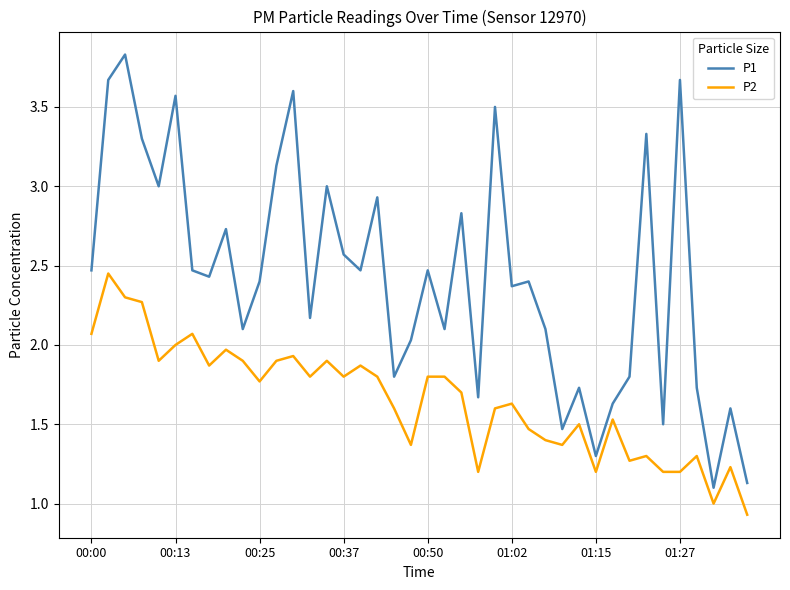

Rank the series by their maximum value, from highest to lowest.

P1, P2